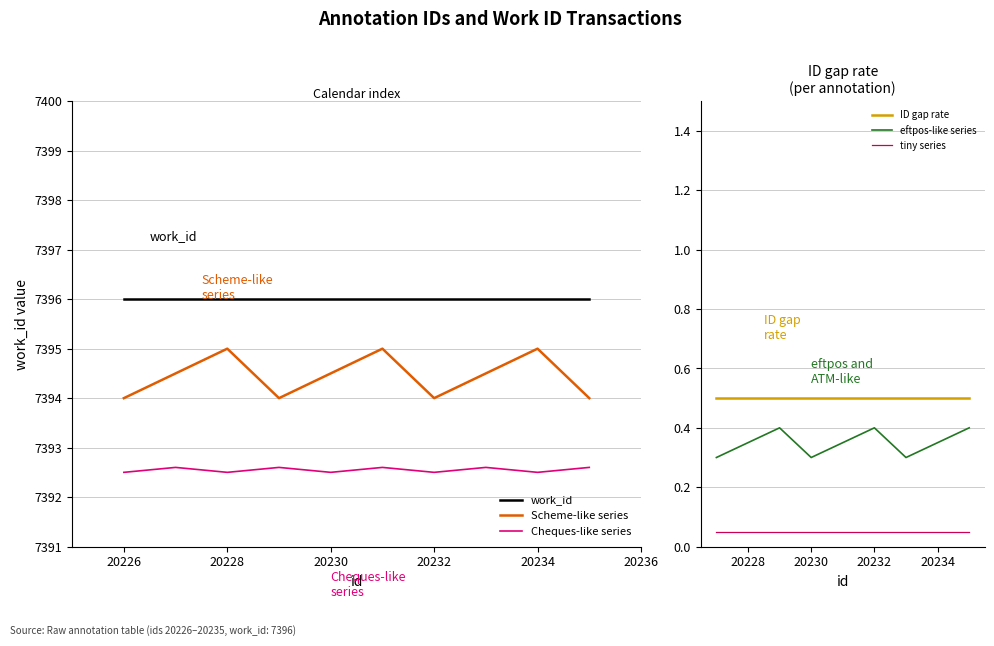

The Scheme-like series series shows 2063.0 at 20232. True or false?

False